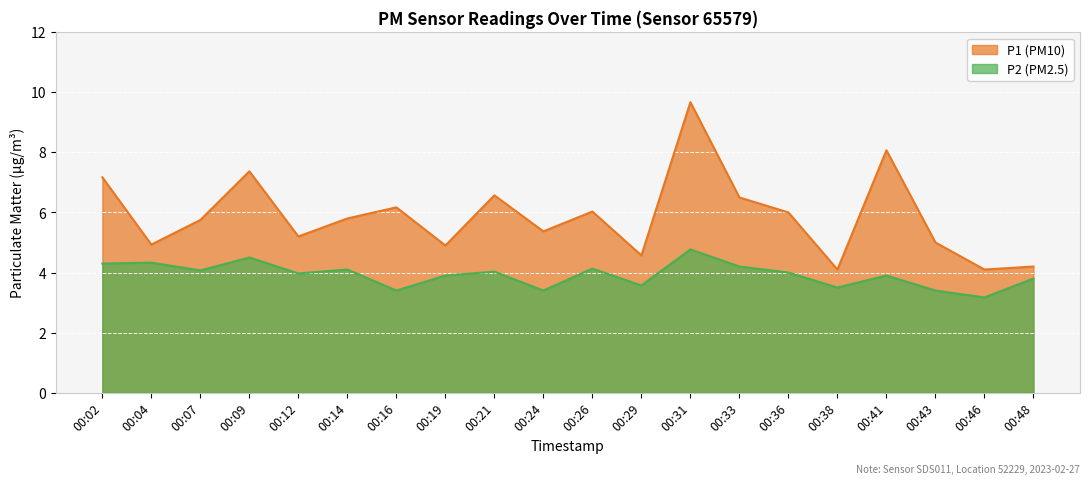

True or false: P1 and P2 intersect in this chart.

False